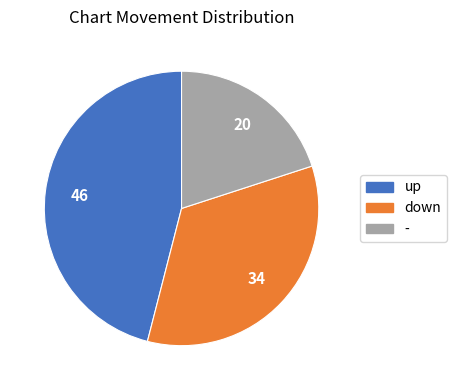

Combined, do - and down account for over 50%?

Yes